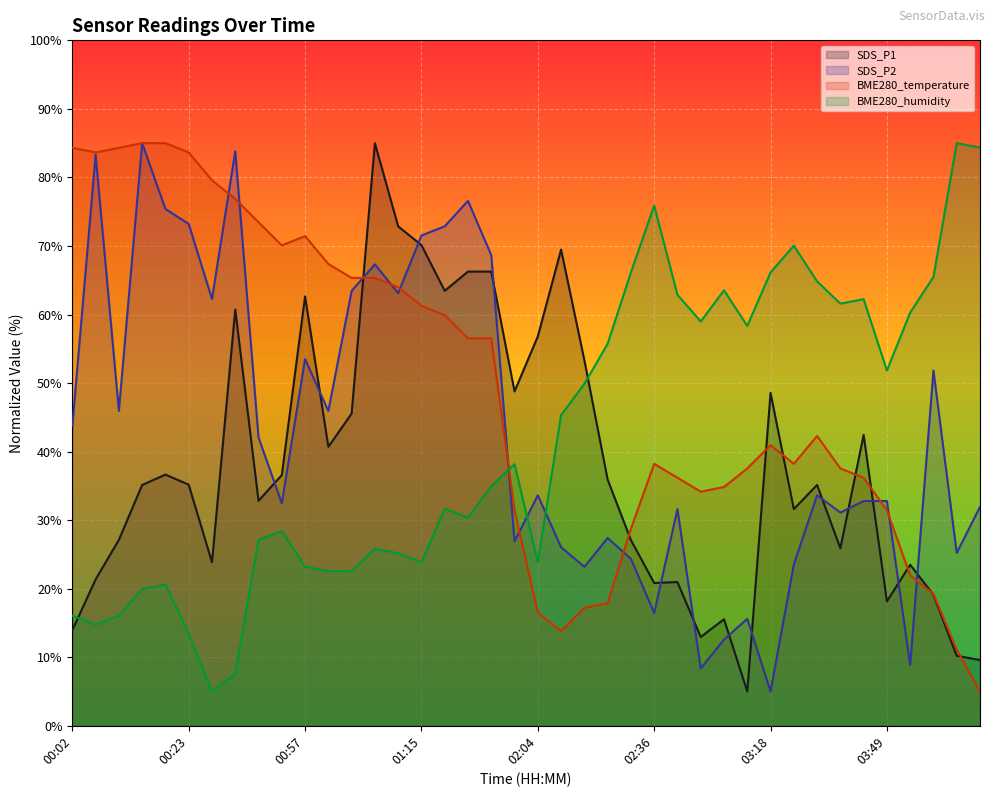

What is the approximate value of SDS_P2 at 03:26?

23.5